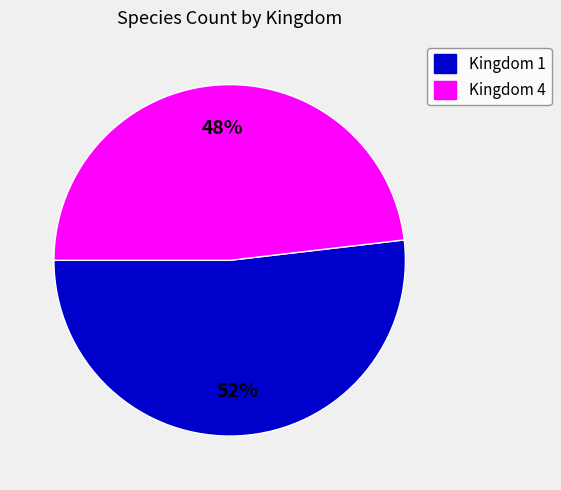

Is it true that Kingdom 1 is 44% of the pie?

False